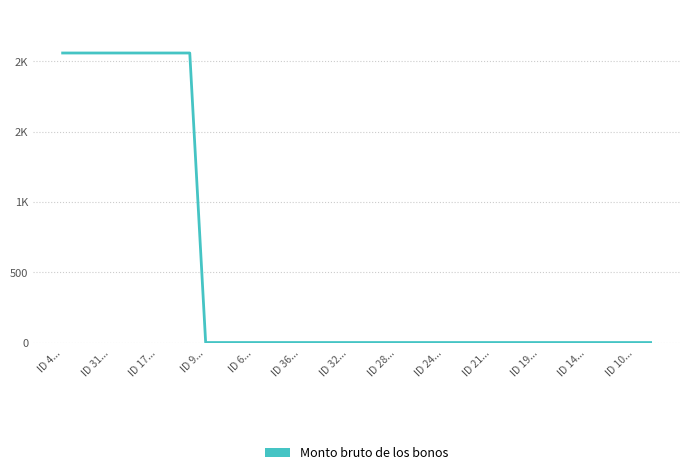

Which category has the lowest value across all series?

ID 9...